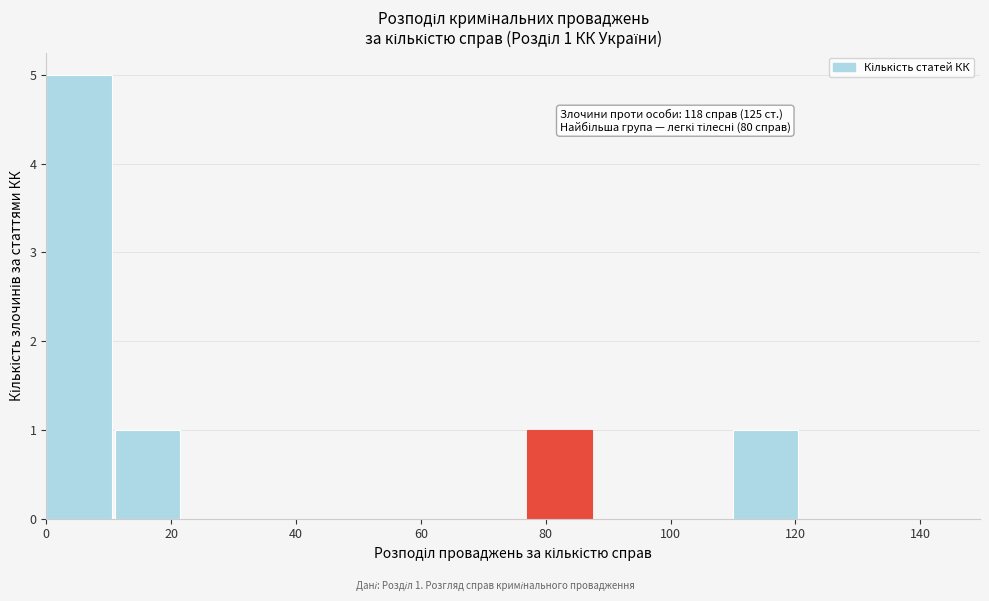

Over which range of the x-axis is the bar tallest?

0 to 11